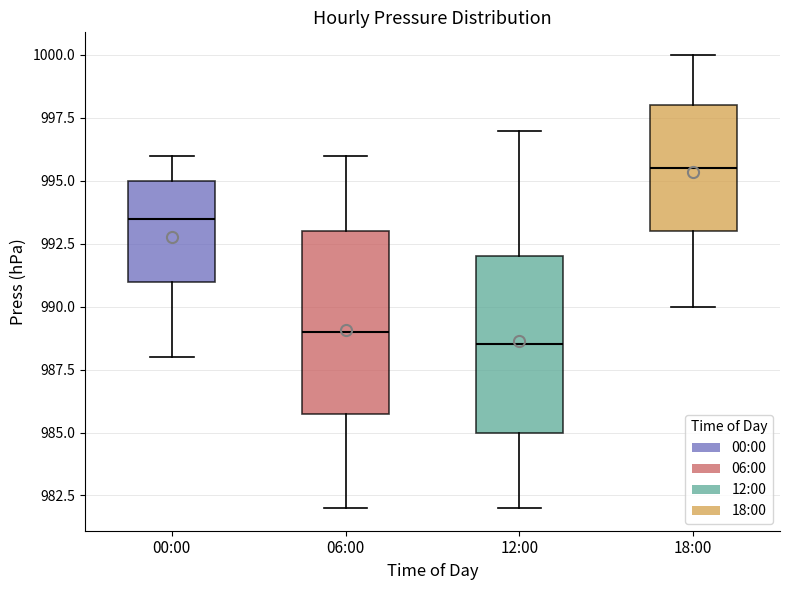

Reading left to right, read every box against the y-axis: the position of its median line, the range the box covers, and the ends of its whiskers. The values are not printed on the chart, so give them approximately, as read against the axis.

00:00: median 993.5, box 991.0 to 995.0, whiskers 988.0 to 996.0
06:00: median 989.0, box 986.0 to 993.0, whiskers 982.0 to 996.0
12:00: median 988.5, box 985.0 to 992.0, whiskers 982.0 to 997.0
18:00: median 995.5, box 993.0 to 998.0, whiskers 990.0 to 1000.0